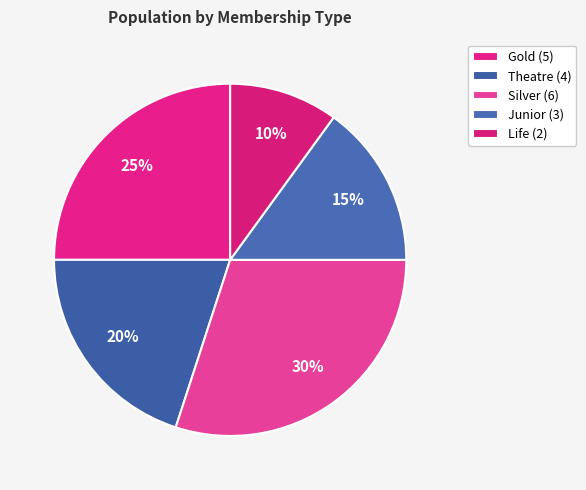

Is there a majority slice in this chart?

No